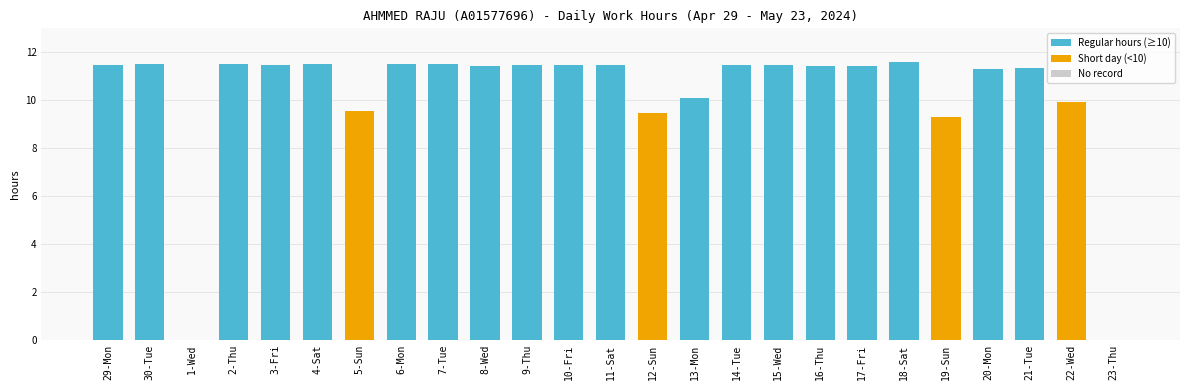

Is it true that the value at 16-Thu is 3.7?

False